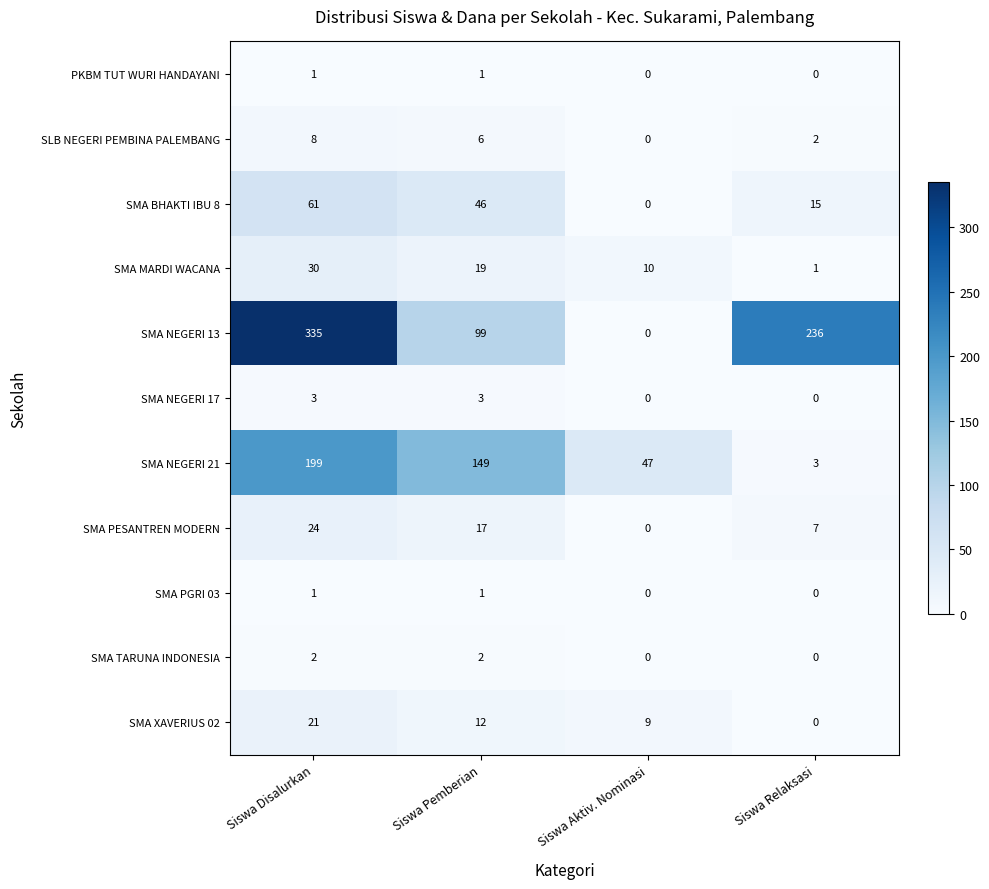

How many SMA NEGERI 21 values are between 47 and 199?

3